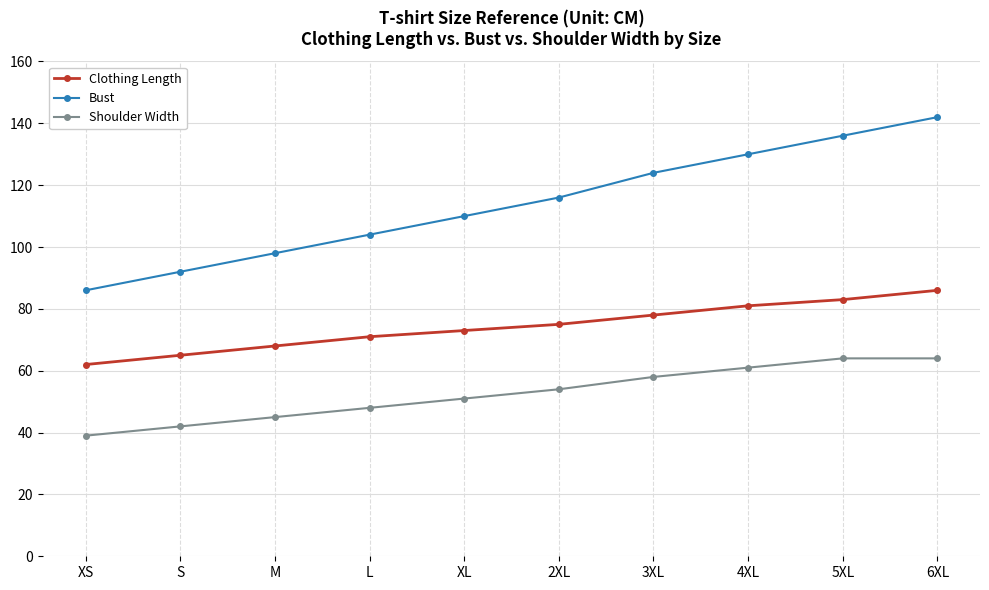

Where is Shoulder Width nearest to the value 51?

XL